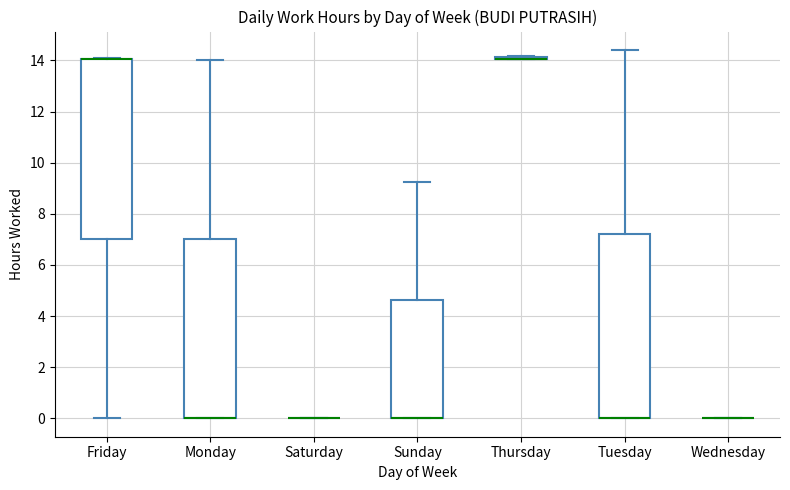

Reading left to right, read every box against the y-axis: the position of its median line, the range the box covers, and the ends of its whiskers. The values are not printed on the chart, so give them approximately, as read against the axis.

Friday: median 14.0 (drawn on the box's upper edge), box 7.0 to 14.0, whiskers 0.0 to 14.0
Monday: median 0.0 (drawn on the box's lower edge), box 0.0 to 7.0, whiskers 0.0 to 14.0
Saturday: box collapsed to a line at 0.0, whiskers 0.0 to 0.0
Sunday: median 0.0 (drawn on the box's lower edge), box 0.0 to 4.6, whiskers 0.0 to 9.2
Thursday: box collapsed to a line at 14.0, whiskers 14.0 to 14.2
Tuesday: median 0.0 (drawn on the box's lower edge), box 0.0 to 7.2, whiskers 0.0 to 14.4
Wednesday: box collapsed to a line at 0.0, whiskers 0.0 to 0.0